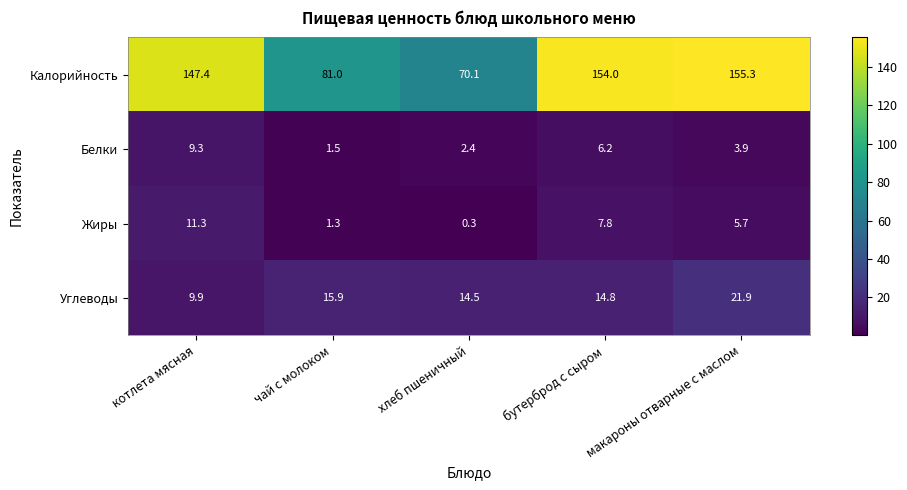

What is the sum of all Жиры values?

26.4